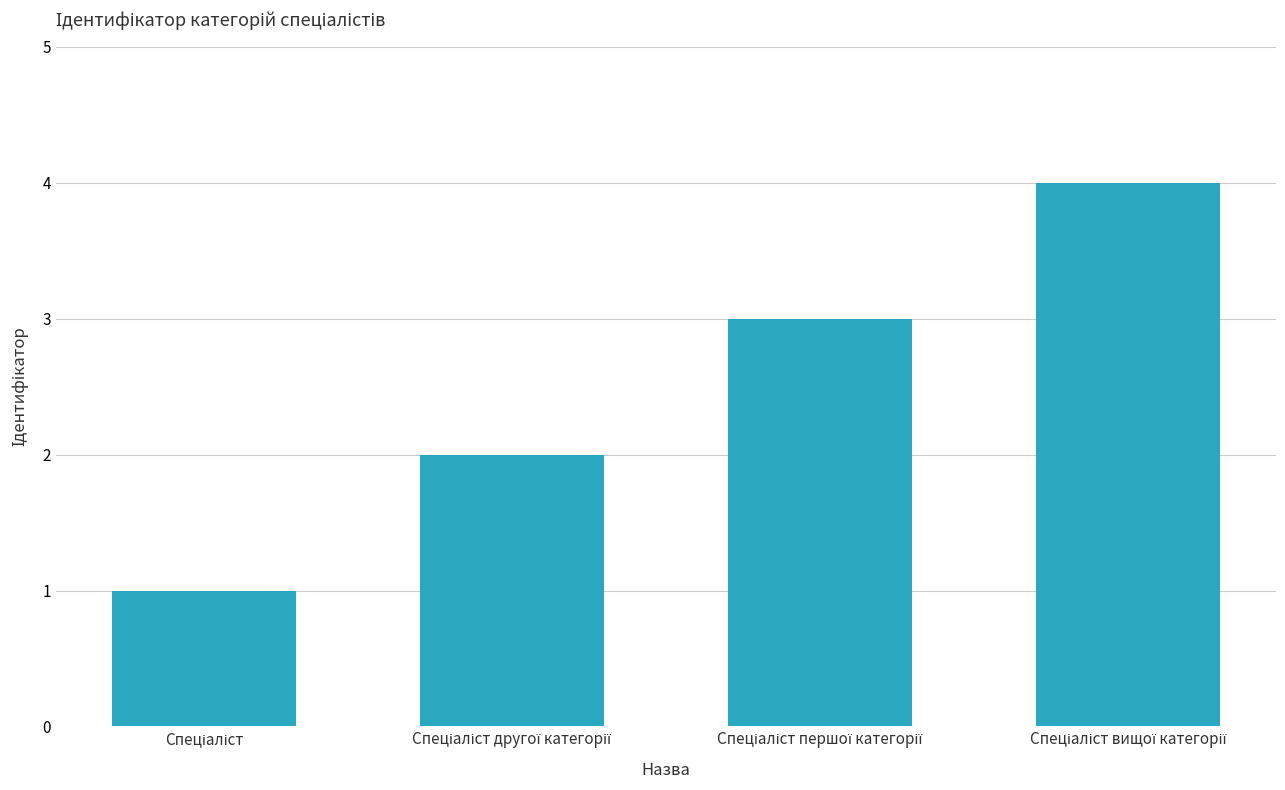

What is the difference between the maximum and minimum values?

3